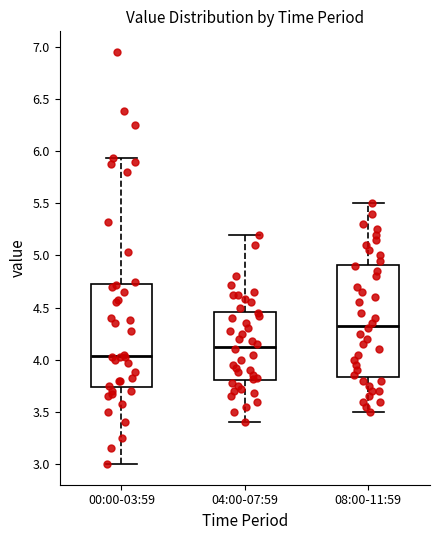

Reading left to right, transcribe this box plot: for each box, give where its median line is, the range the box spans, and where its two whiskers end, as read against the y-axis. The values are not printed on the chart, so give them approximately, as read against the axis.

00:00-03:59: median 4.05, box 3.75 to 4.75, whiskers 3.00 to 5.95
04:00-07:59: median 4.15, box 3.80 to 4.45, whiskers 3.40 to 5.20
08:00-11:59: median 4.35, box 3.85 to 4.90, whiskers 3.50 to 5.50